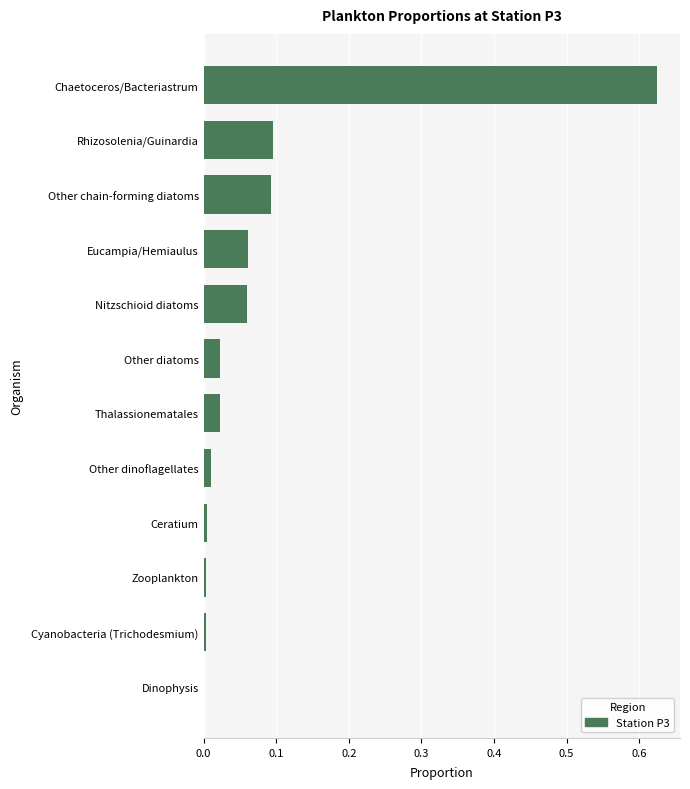

Are the bars horizontal?

Yes